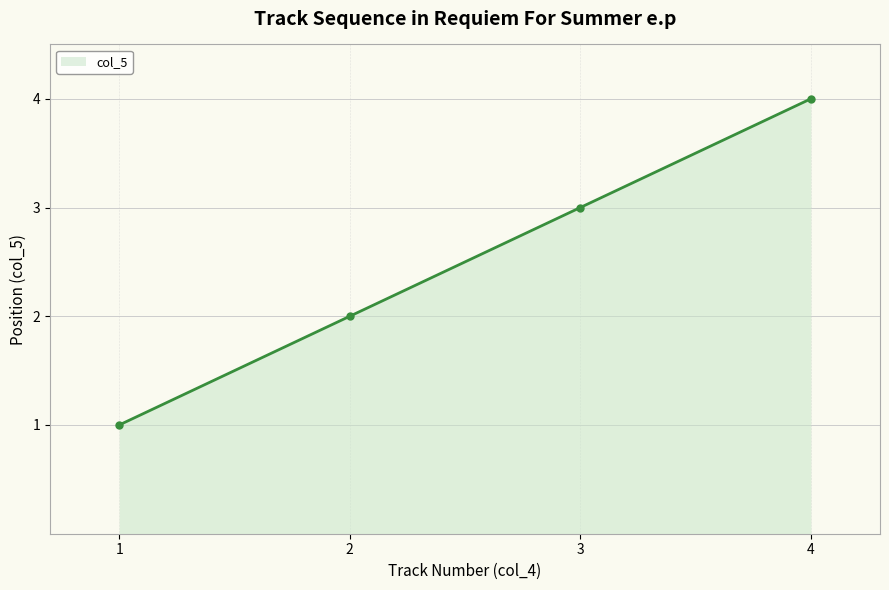

What is the value of the 4th point from the left?

4